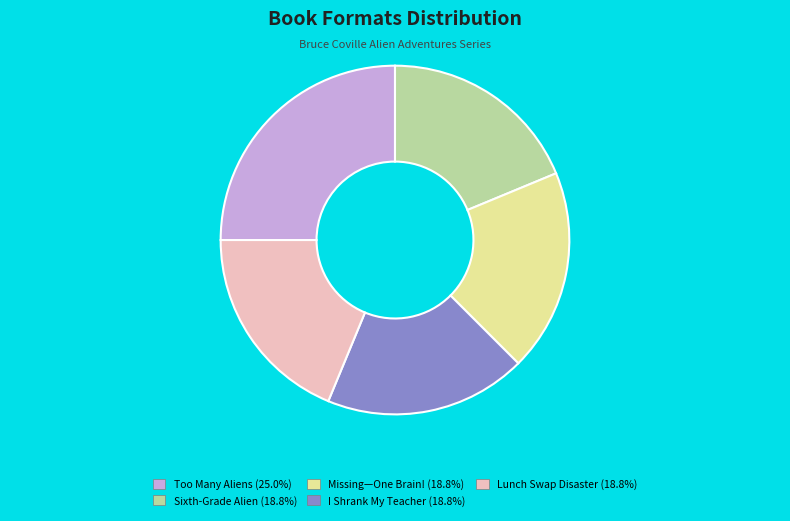

Is there a majority slice in this chart?

No